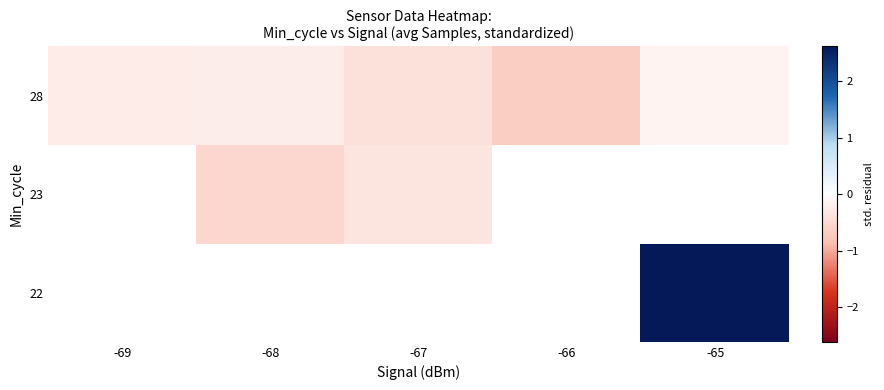

How many data points does each series have?

5